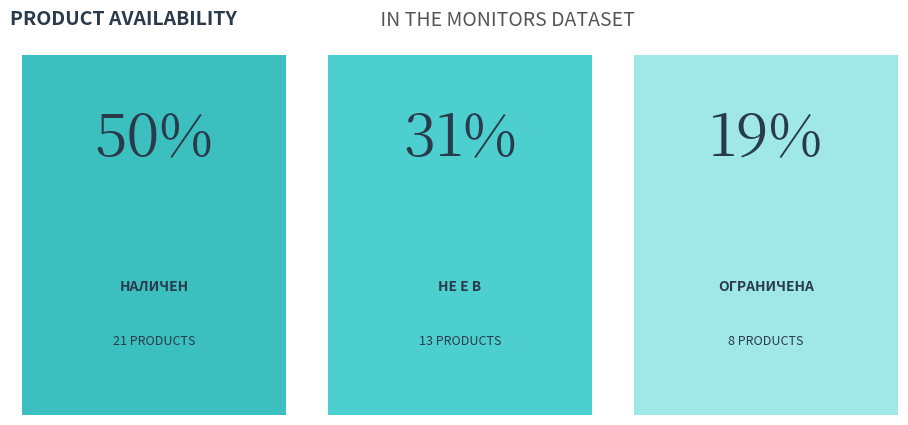

Does the chart contain any negative values?

No